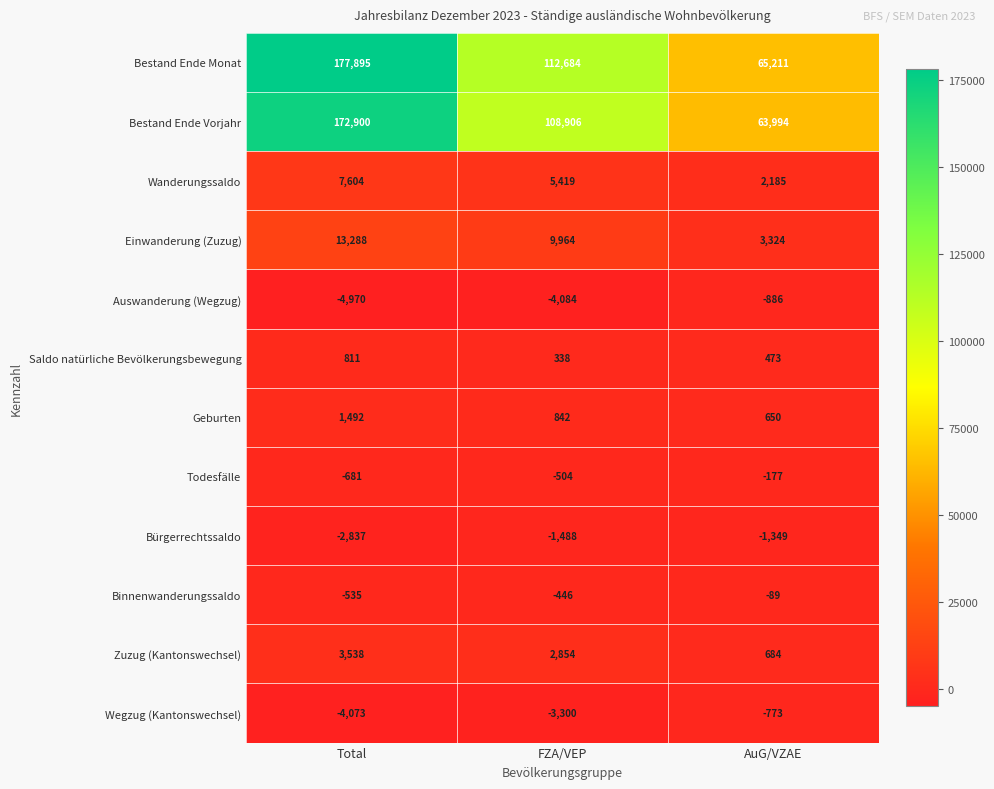

What is the difference between the maximum and minimum values in the Wegzug (Kantonswechsel) series?

3300